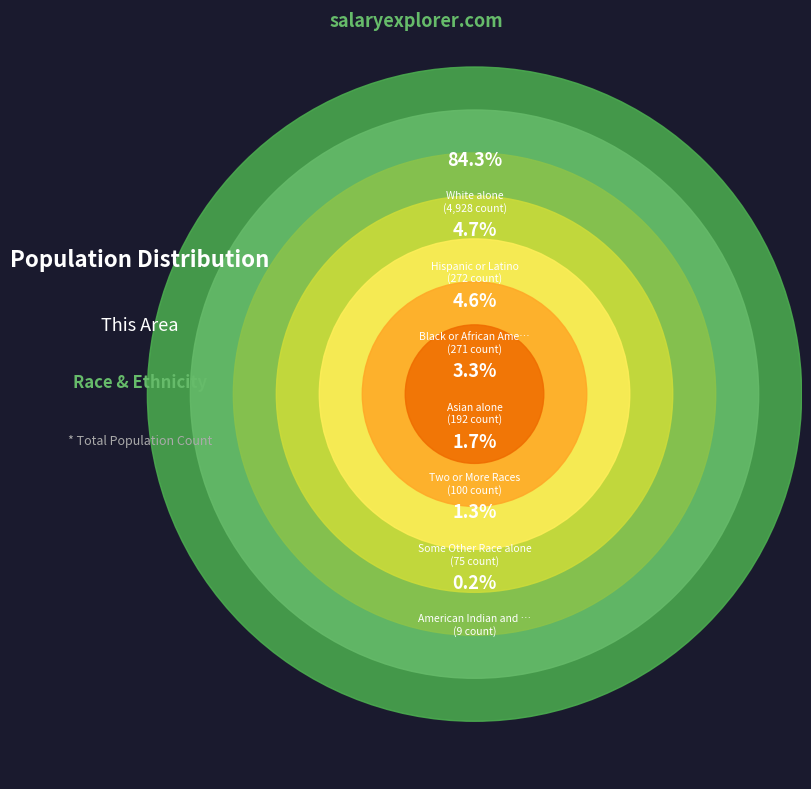

Is it true that White alone is 84% of the pie?

True